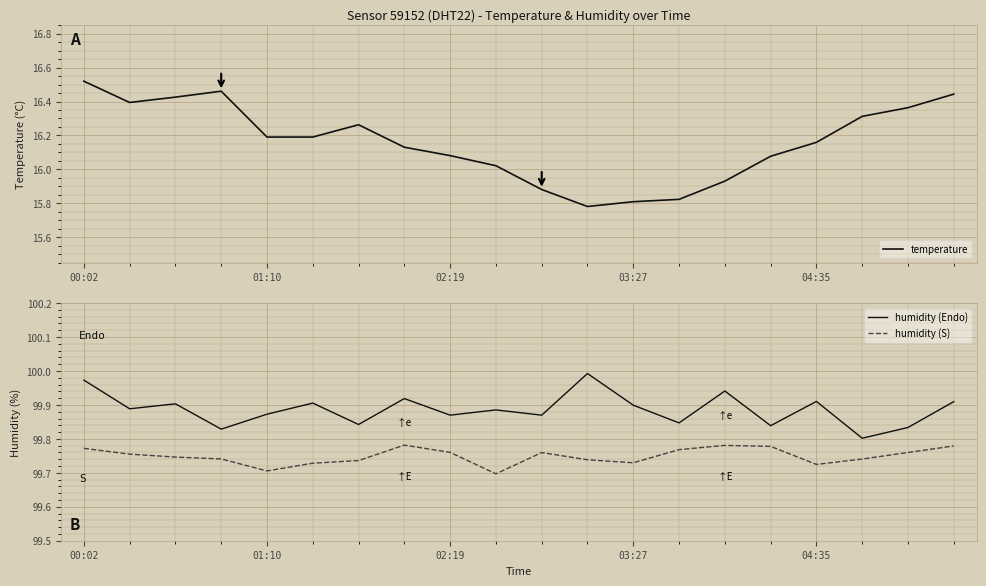

What is the spread (max minus min) of values at 18?

83.5